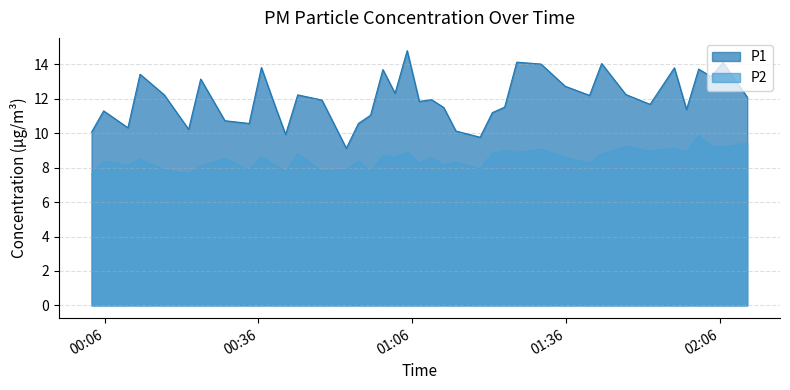

True or false: P2 and P1 cross at least once.

False